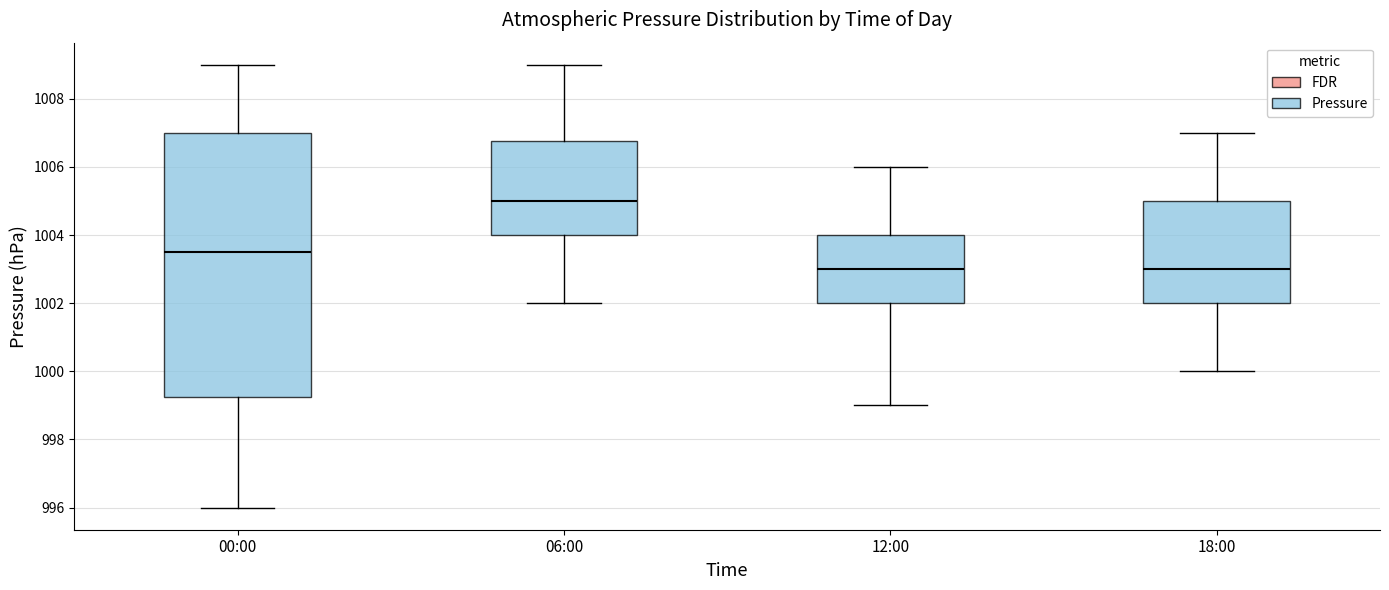

Reading left to right, read every box against the y-axis: the position of its median line, the range the box covers, and the ends of its whiskers. The values are not printed on the chart, so give them approximately, as read against the axis.

00:00: median 1003.6, box 999.2 to 1007.0, whiskers 996.0 to 1009.0
06:00: median 1005.0, box 1004.0 to 1006.8, whiskers 1002.0 to 1009.0
12:00: median 1003.0, box 1002.0 to 1004.0, whiskers 999.0 to 1006.0
18:00: median 1003.0, box 1002.0 to 1005.0, whiskers 1000.0 to 1007.0